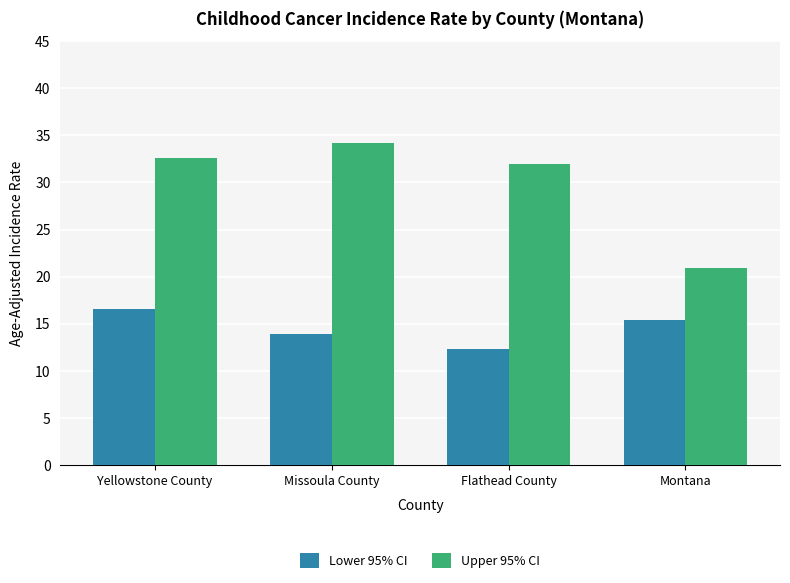

Which series has the largest range (max minus min)?

Upper 95% CI